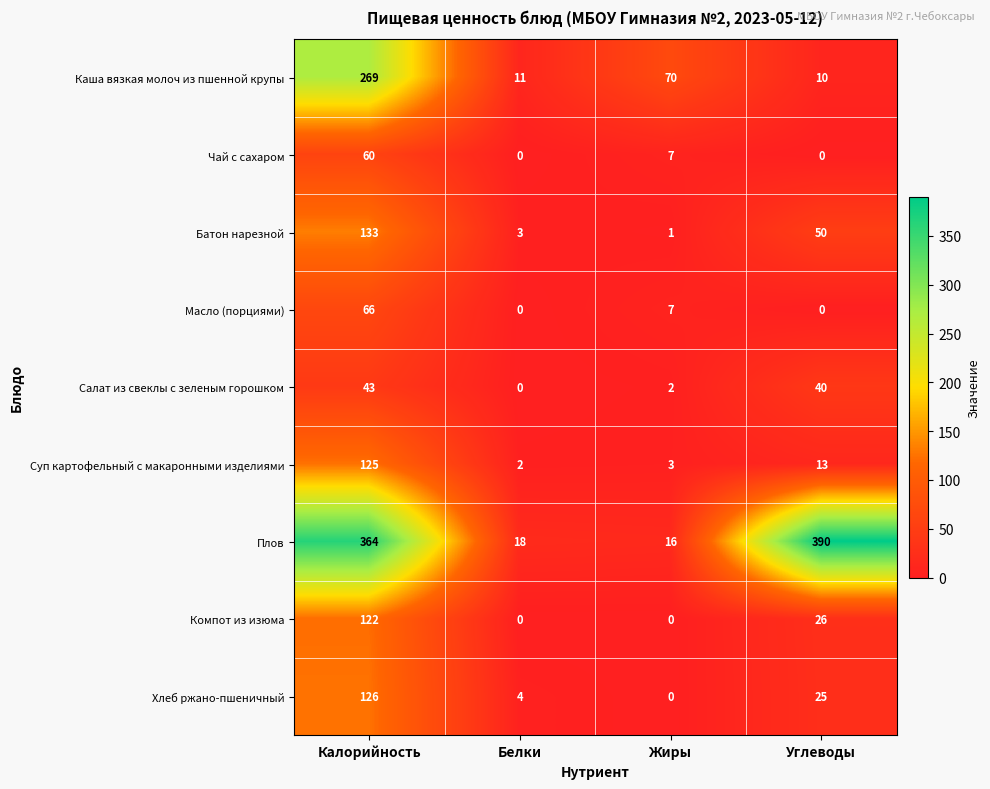

Where is Масло (порциями) nearest to the value 33?

Жиры